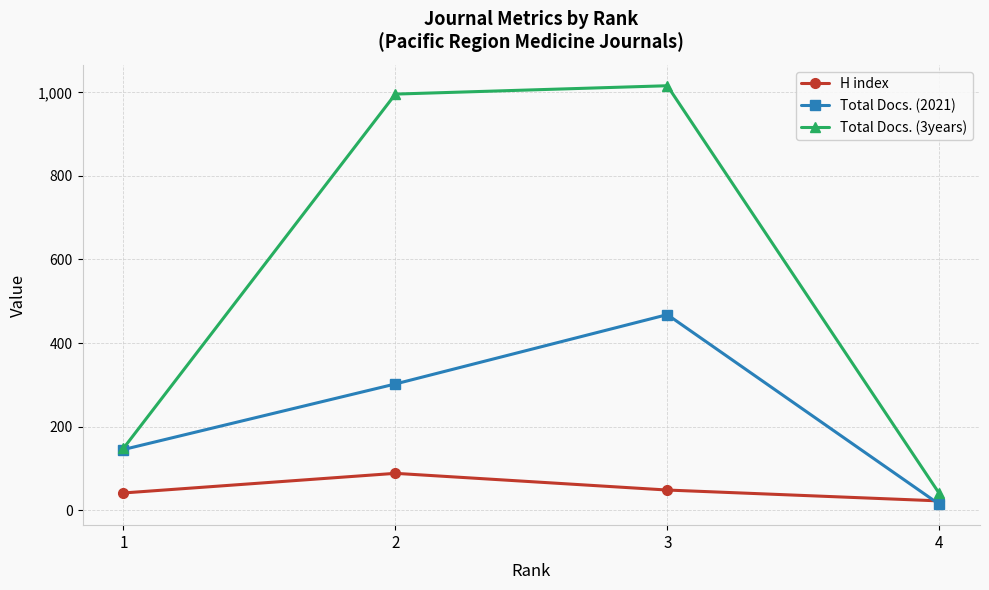

What is the average value of the H index series?

50